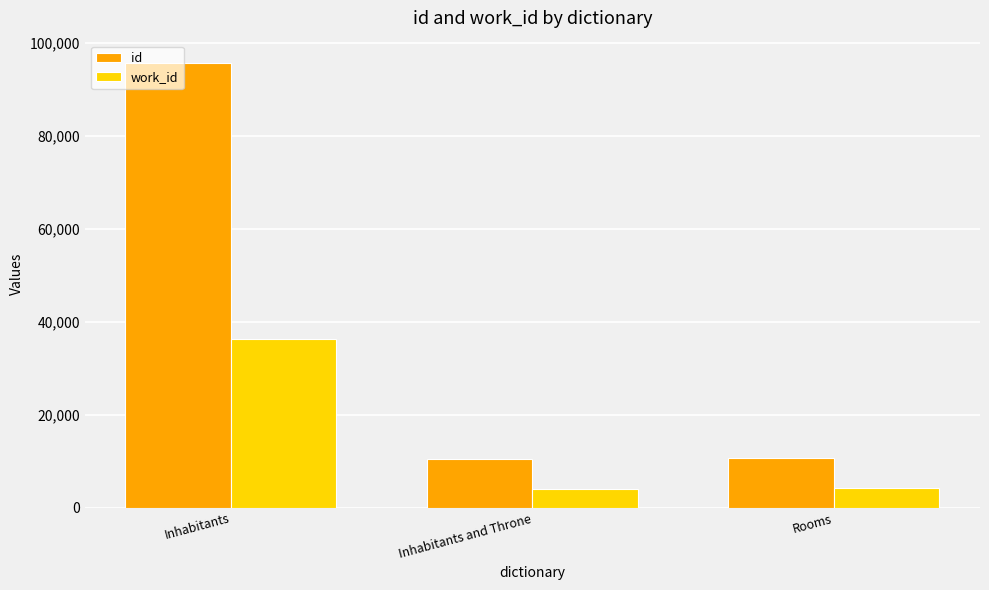

List the series in order of their overall mean, highest first.

id, work_id